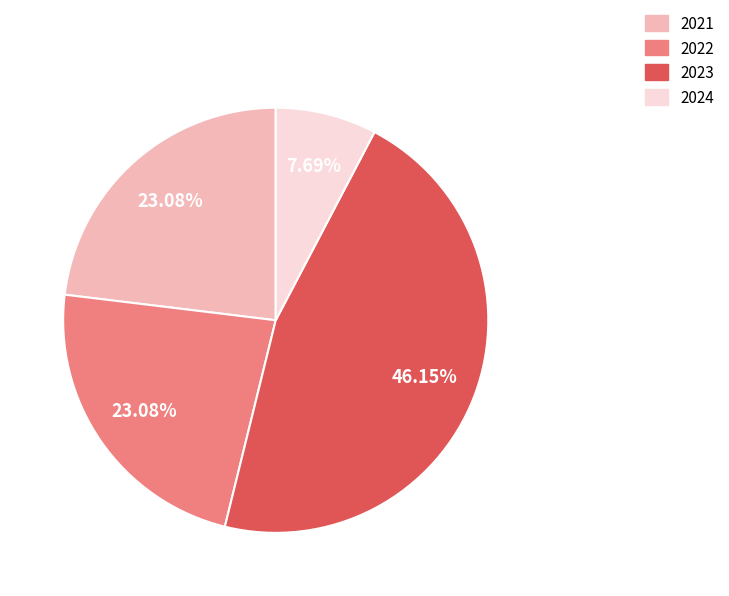

The 2023 slice represents 58% of the pie. True or false?

False